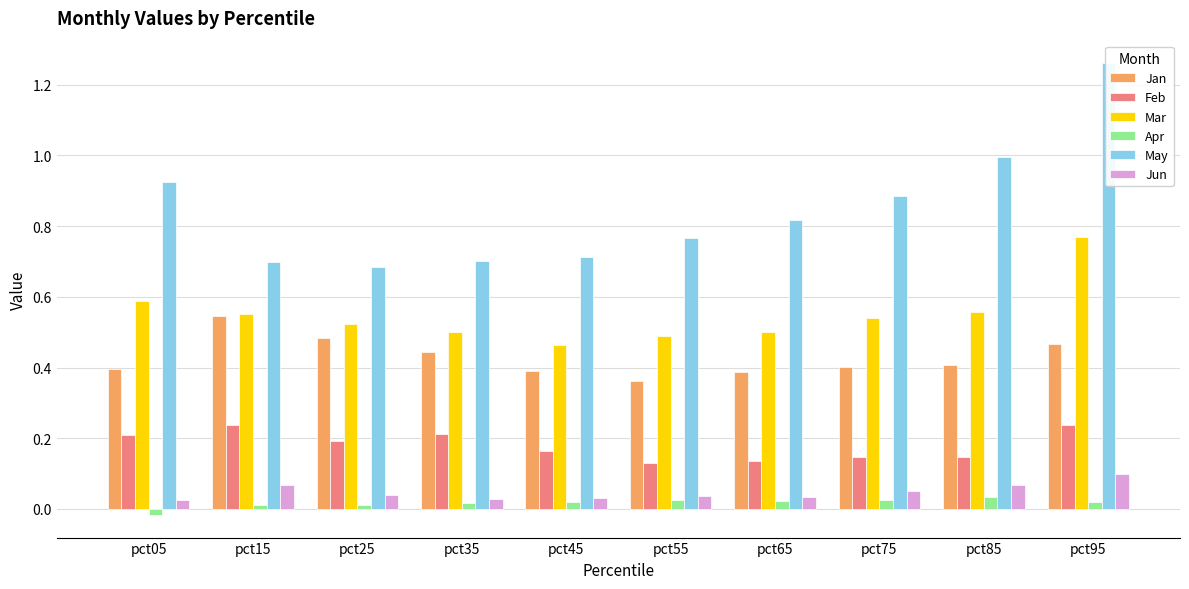

How many Apr values are between 0 and 1?

9